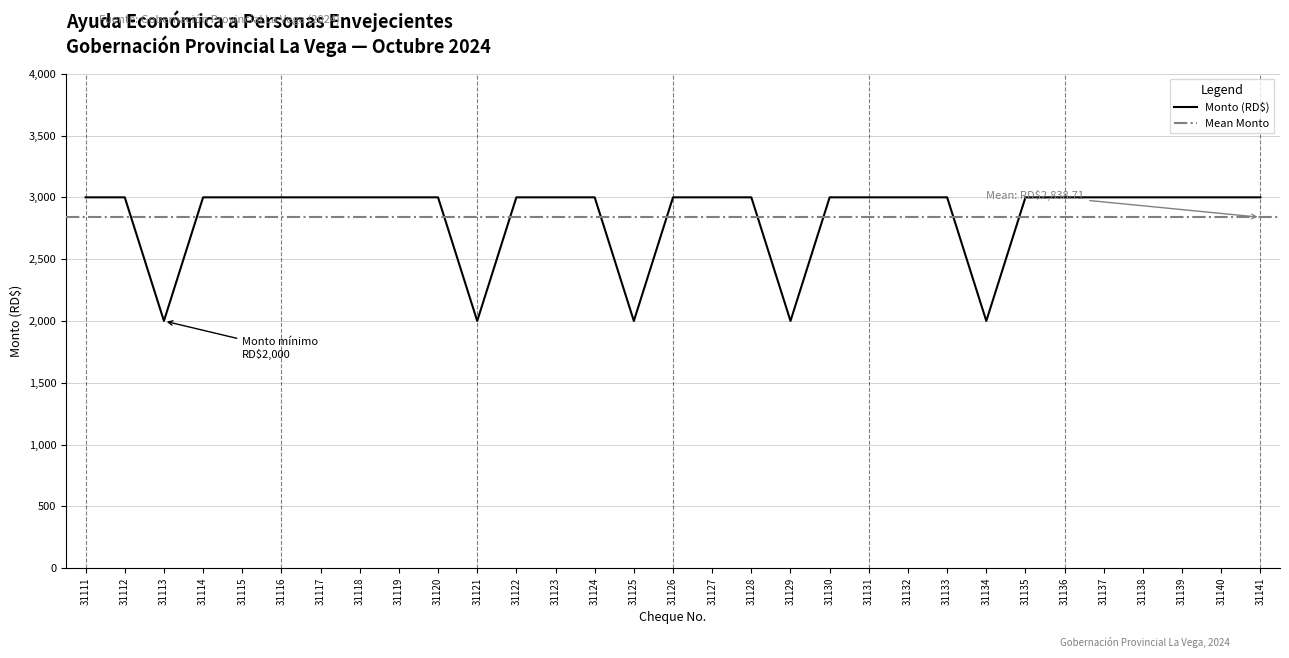

The value at 31137 is 3000. True or false?

True